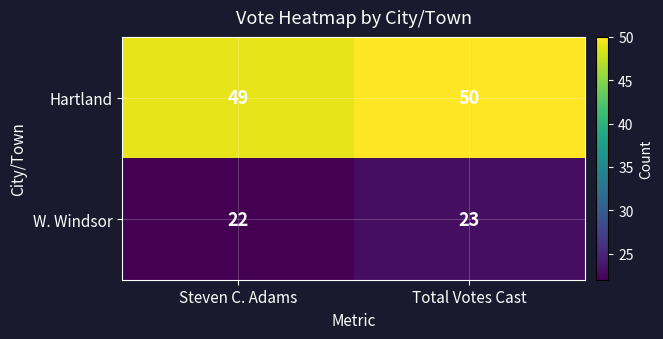

What is the difference between the highest and lowest values at Total Votes Cast?

27